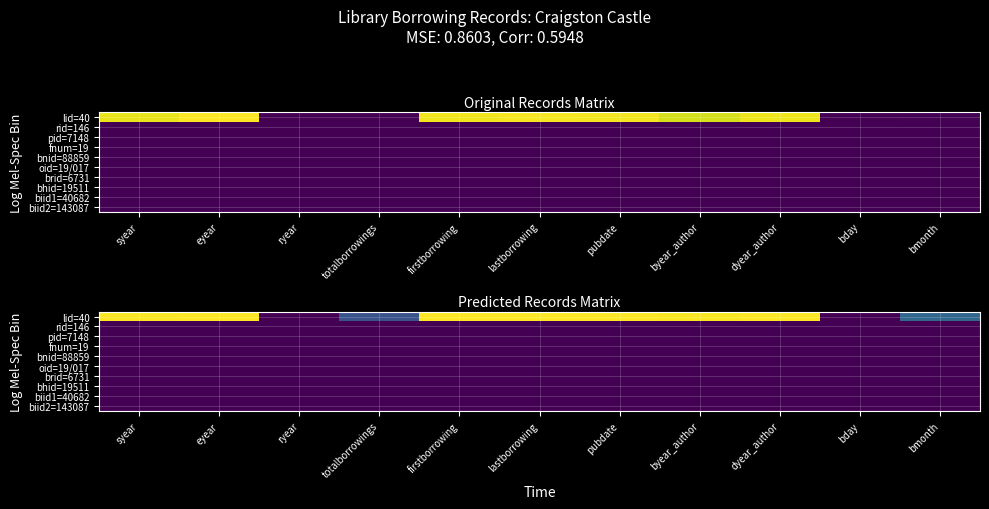

At byear_author, list the series in order from largest to smallest.

lid=40, rid=146, pid=7148, fnum=19, bnid=88859, oid=19/017, brid=6731, bhid=19511, biid1=40682, biid2=143087